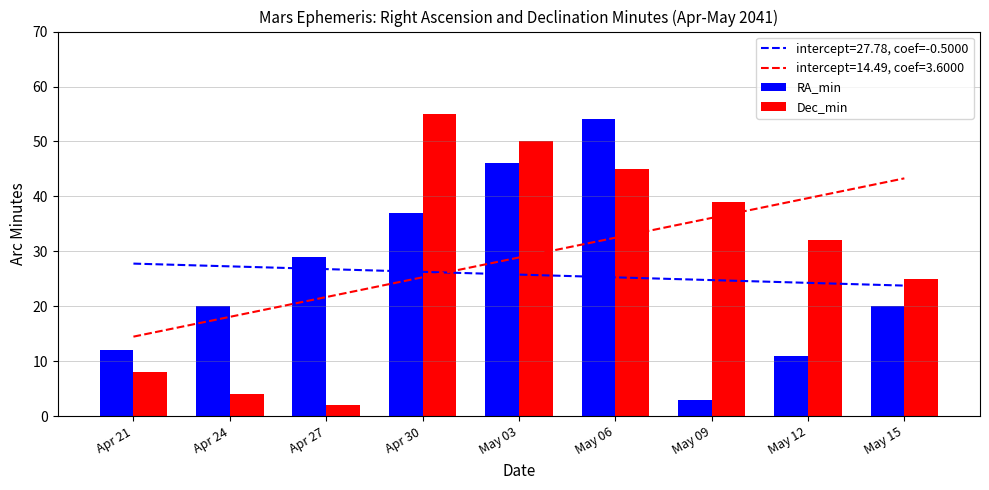

At which label does Dec_min first exceed 32?

Apr 30